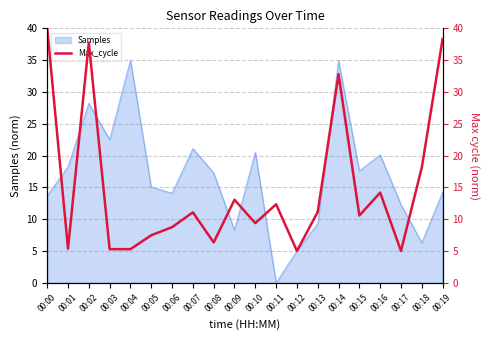

At which category does the data reach its first local peak?

00:02